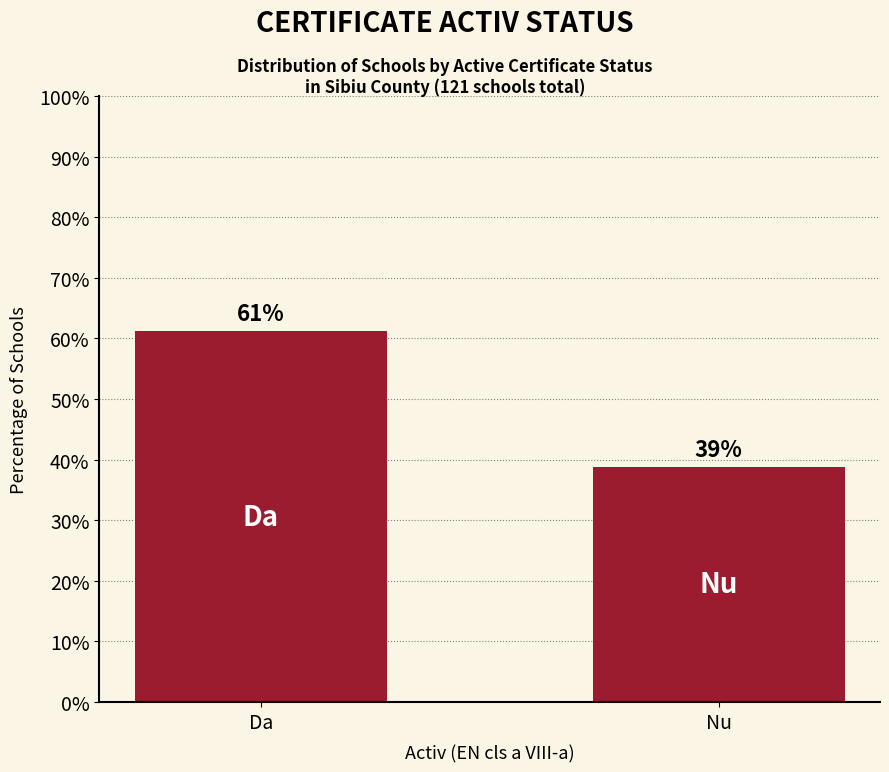

Rank the categories by value from lowest to highest.

Nu, Da